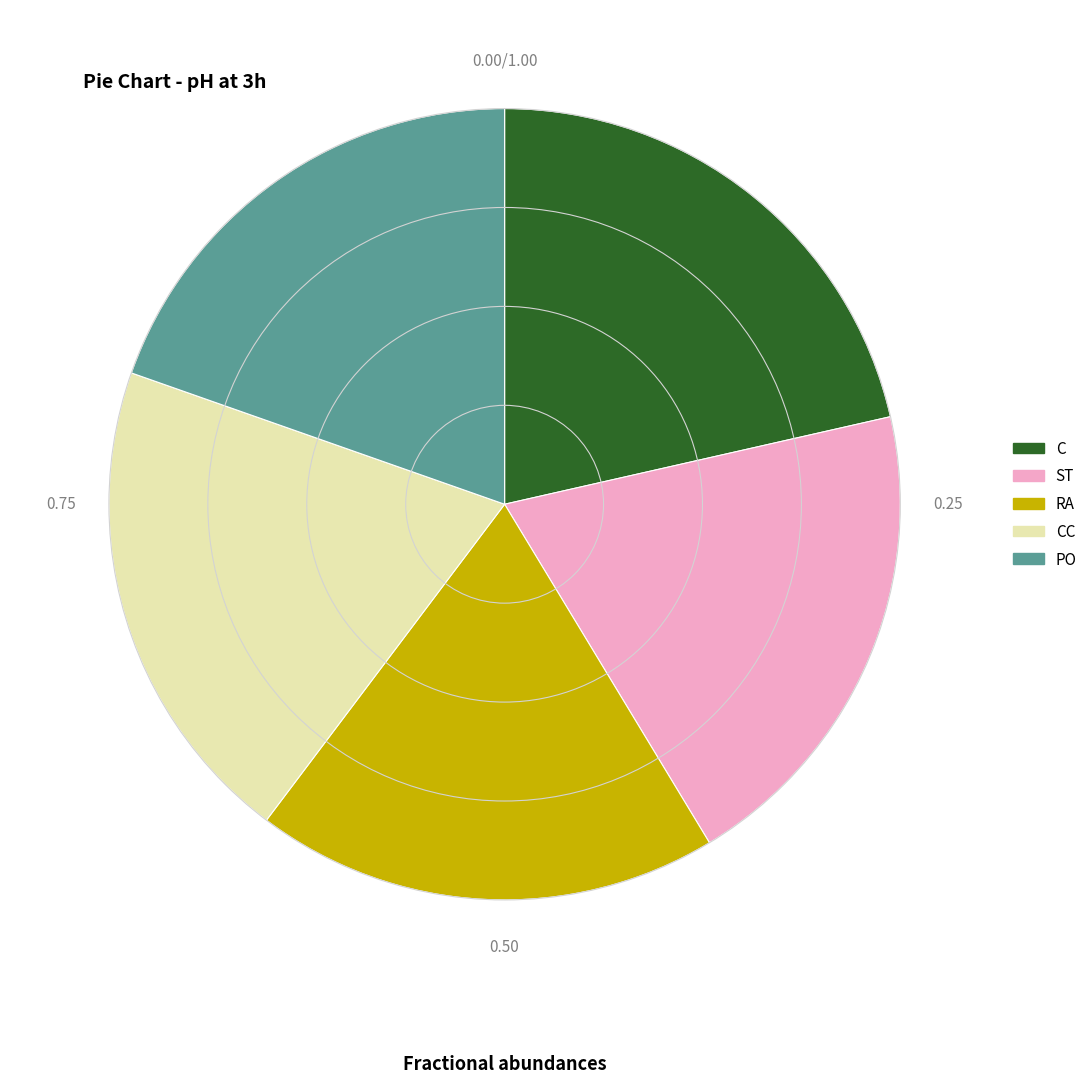

Is there a majority slice in this chart?

No